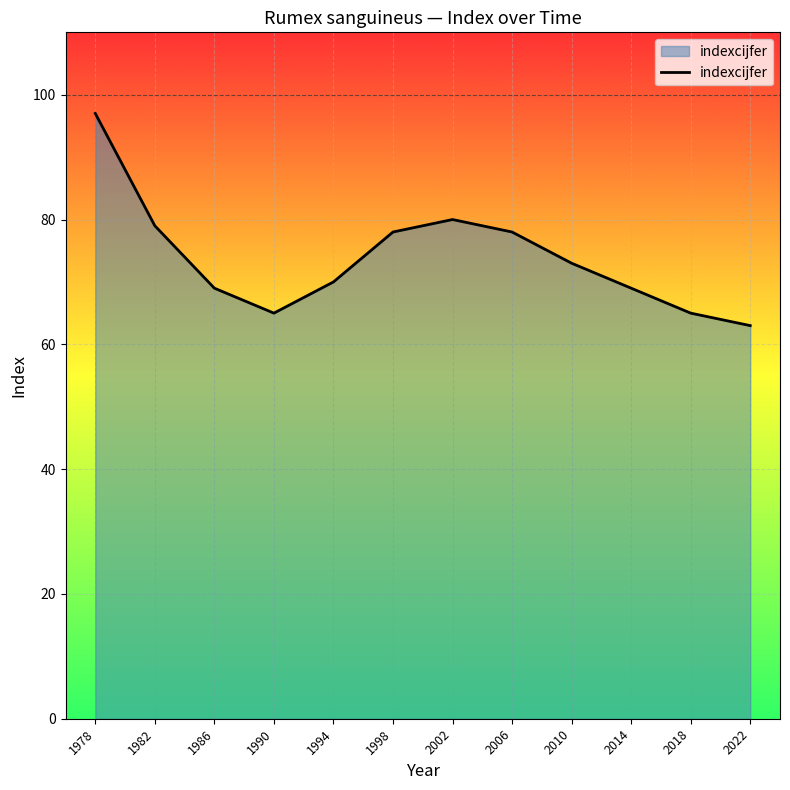

How many lines are shown in the chart?

1